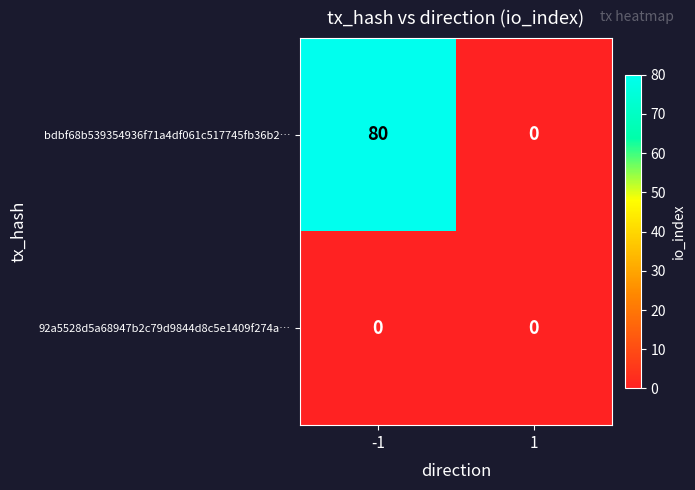

Reading left to right, list all the values displayed in this chart.

bdbf68b539354936f71a4df061c517745fb36b2…: -1=80	1=0
92a5528d5a68947b2c79d9844d8c5e1409f274a…: -1=0	1=0